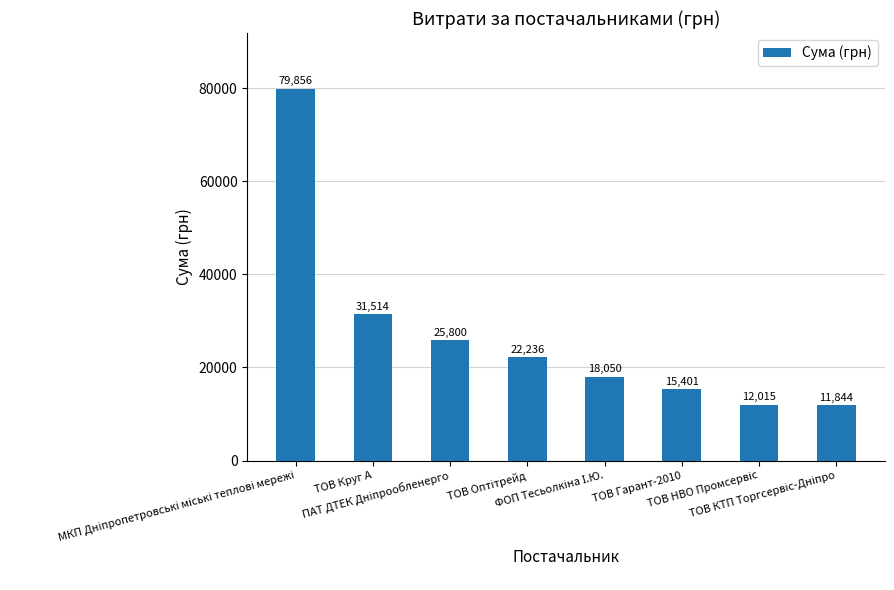

What is the greatest value displayed?

79855.8